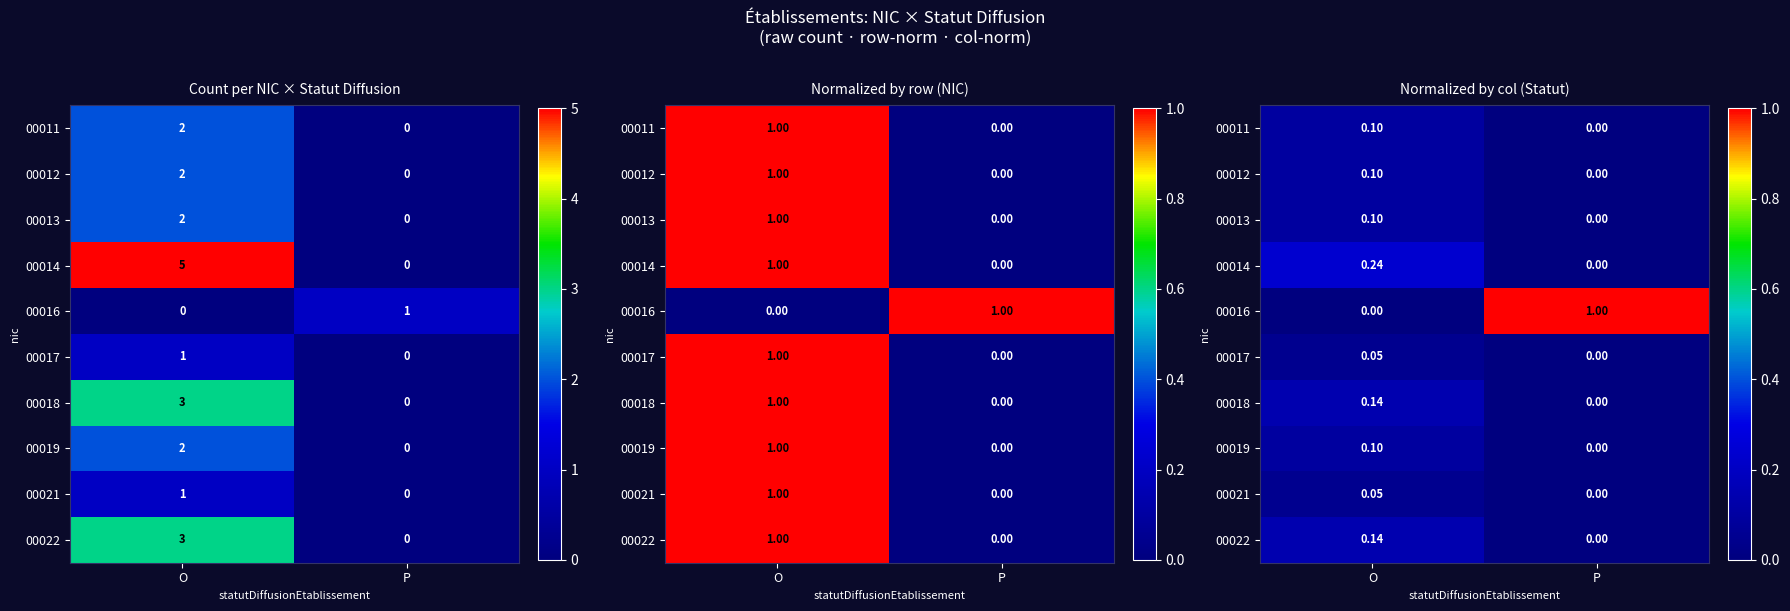

At how many categories does at least one series exceed 0?

2